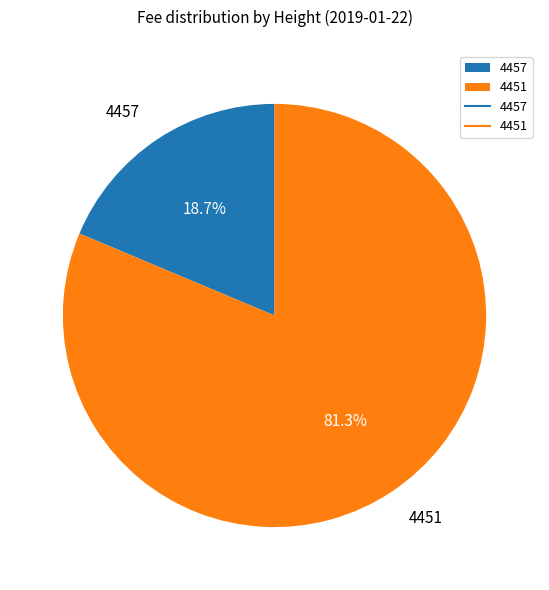

The 4457 slice represents 6% of the pie. True or false?

False